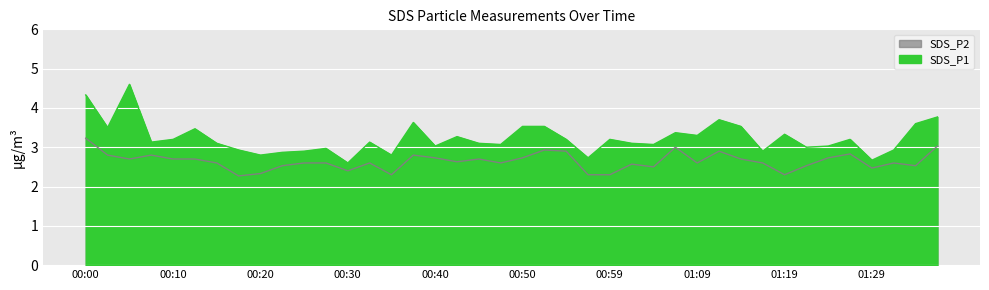

Which series has the widest spread of values?

SDS_P1